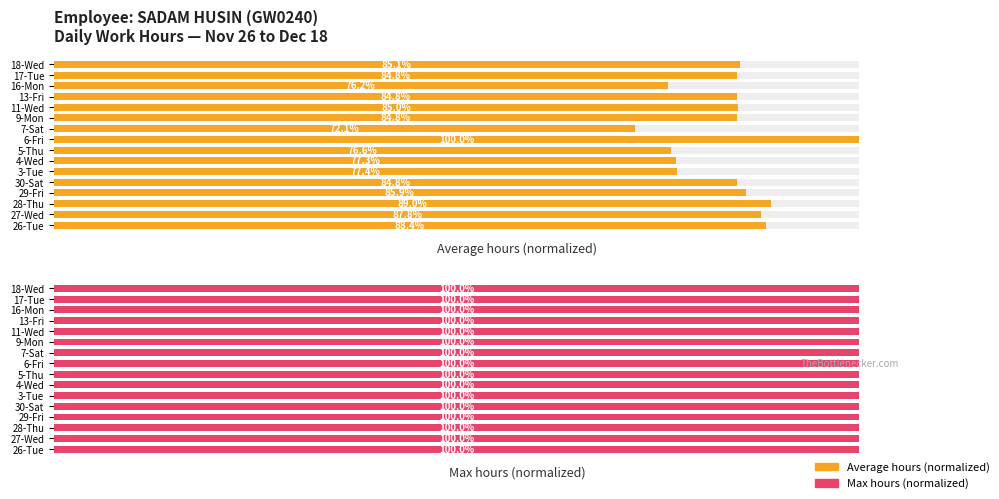

What is the average value of the Average hours (normalized) series?

83.8